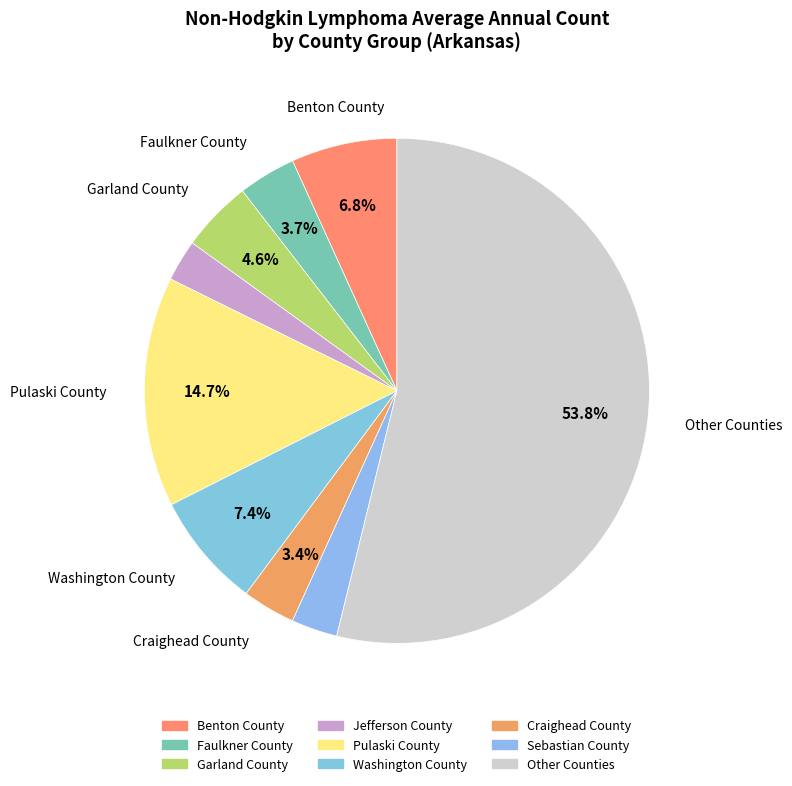

Is there a majority slice in this chart?

Yes